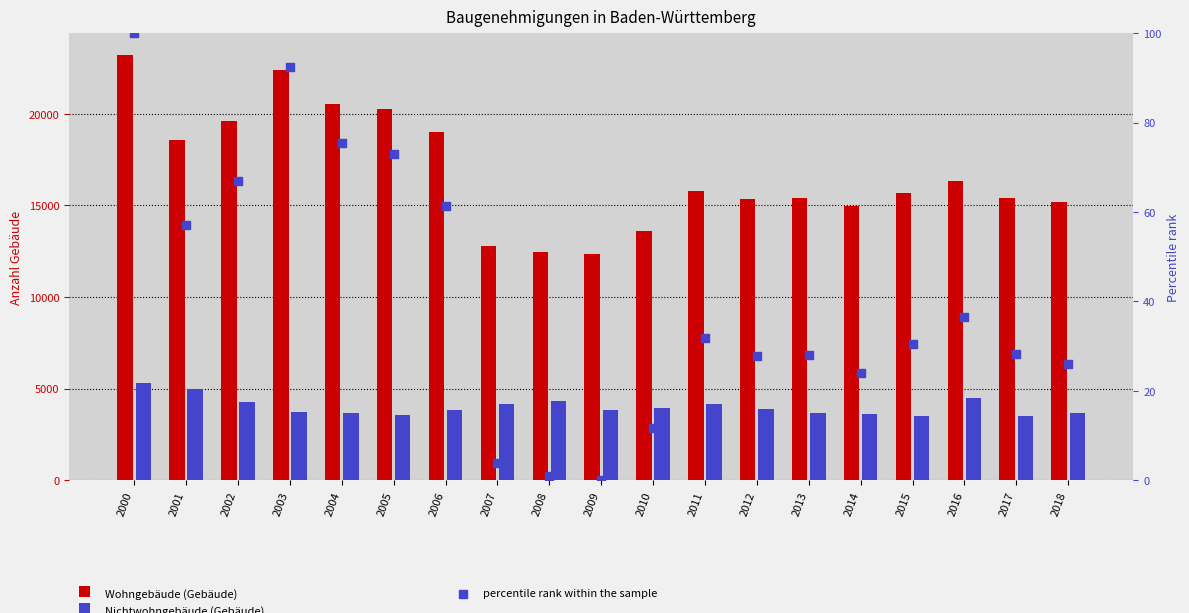

Which series has the widest spread of Y values?

Wohngebäude (Gebäude)